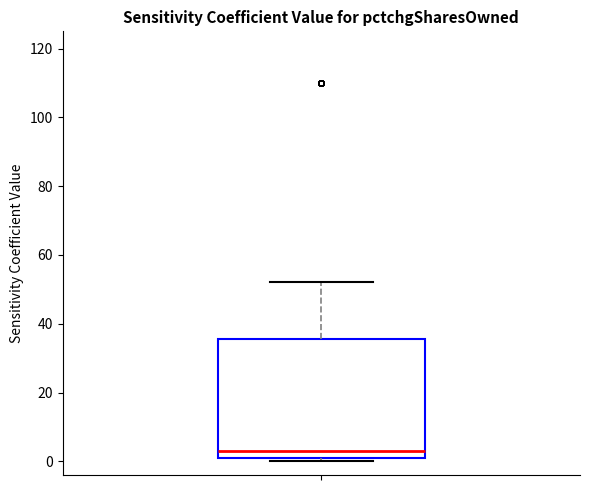

Where is the lower edge of the box on the y-axis? The values are not printed on the chart, so give them approximately, as read against the axis.

2